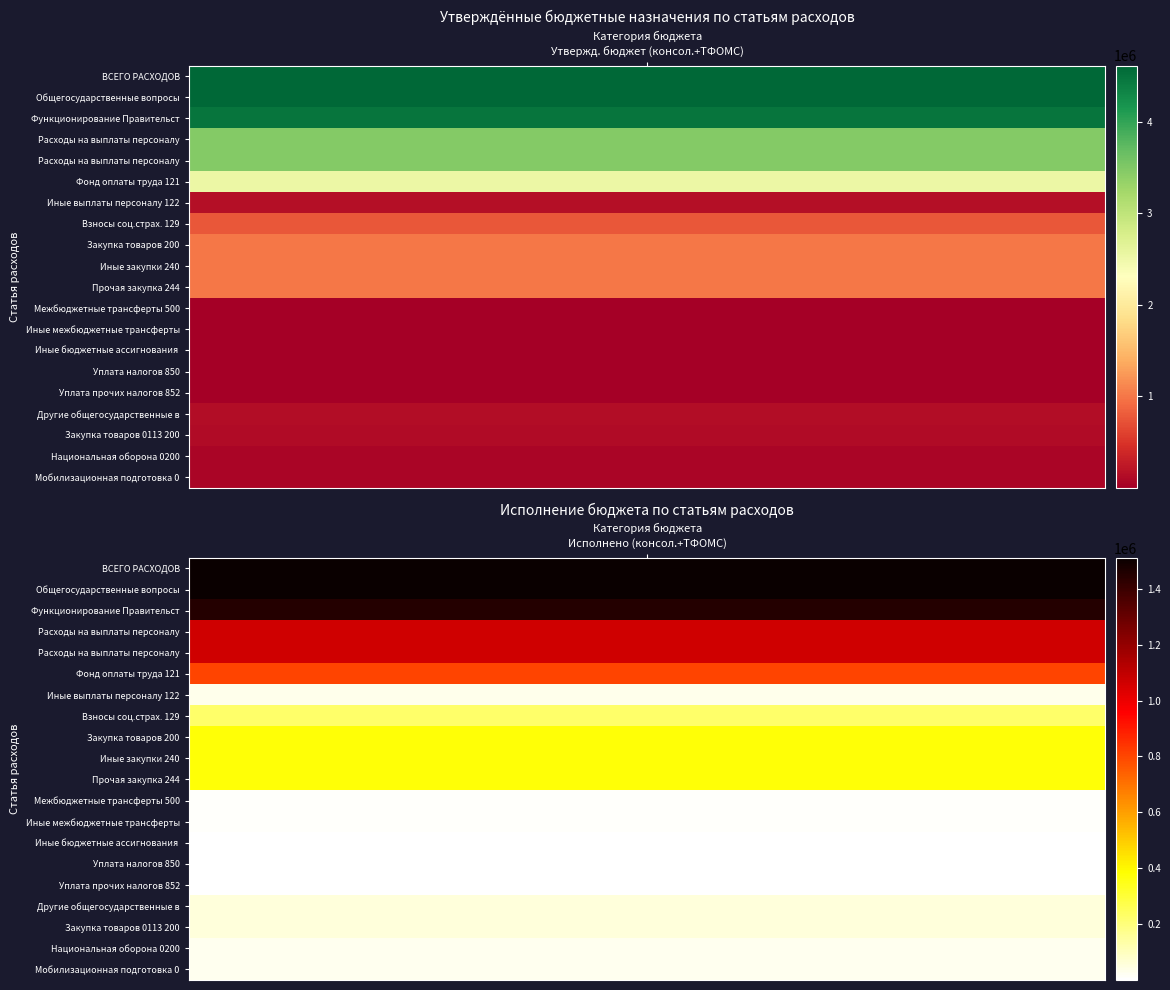

At how many categories does at least one series exceed 2801164?

1